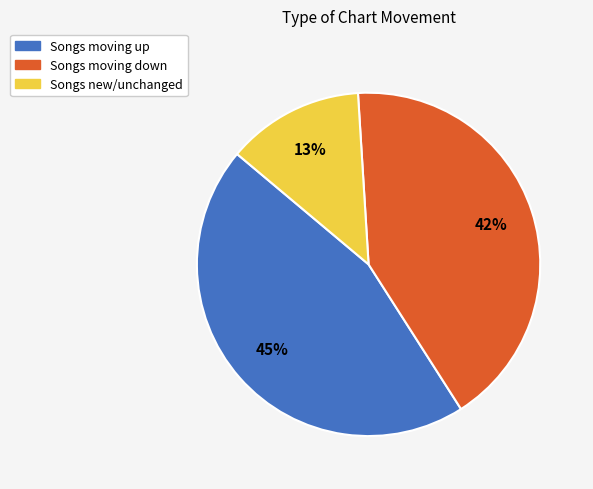

Is there a majority slice in this chart?

No